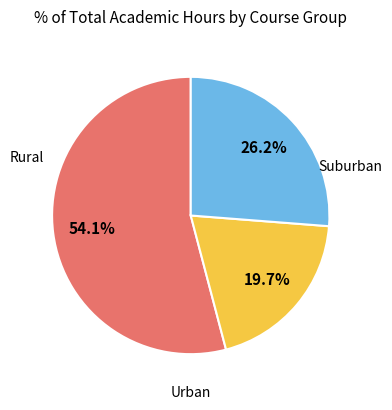

Does any single category account for the majority?

Yes